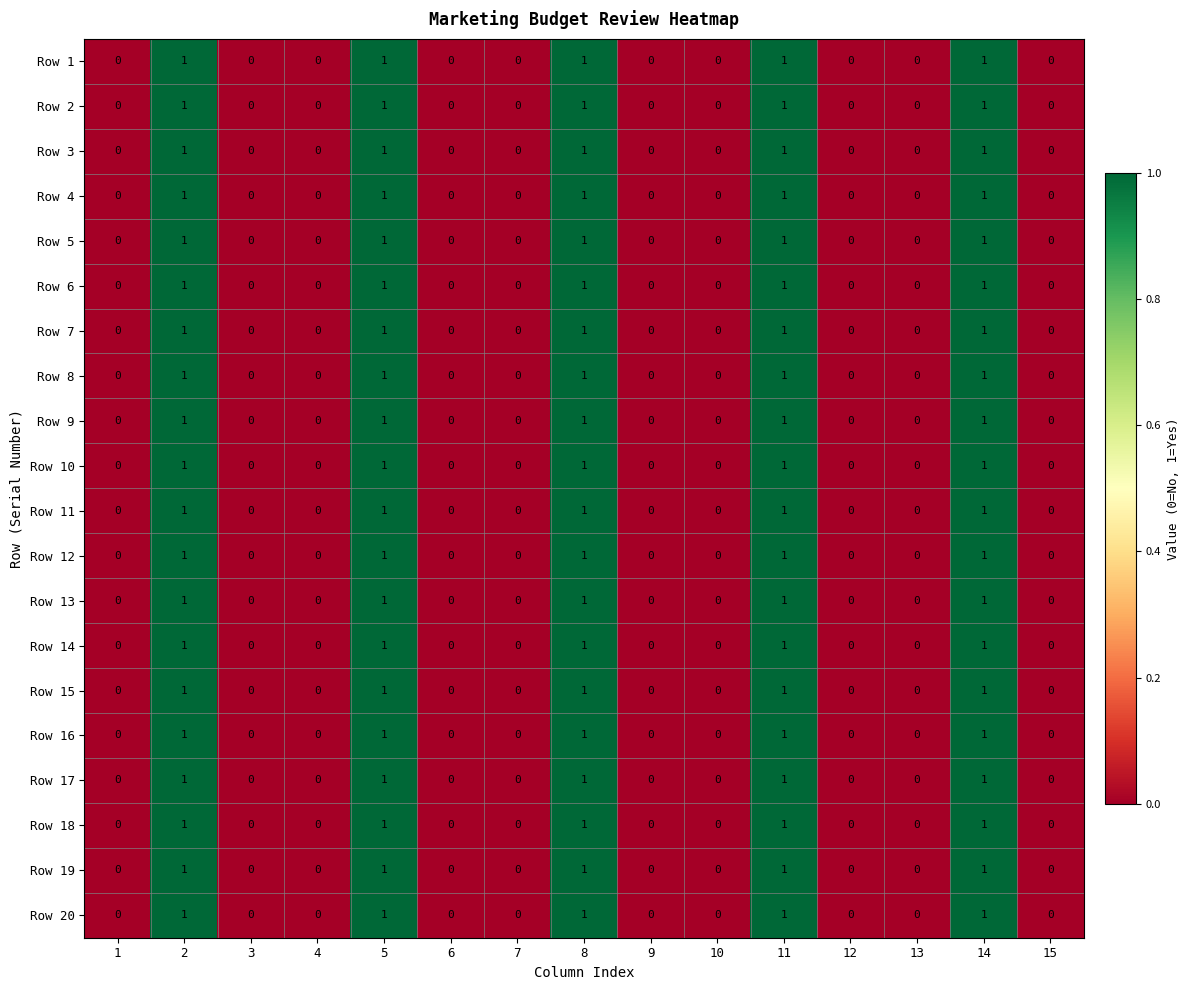

How many distinct data groups are displayed?

20